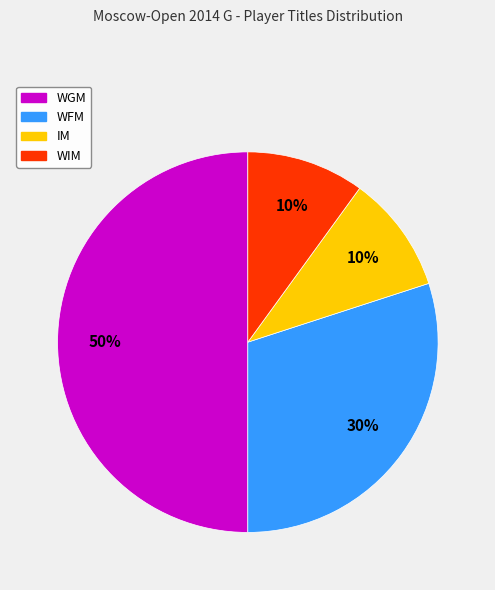

Which has a higher value, WFM or WIM?

WFM